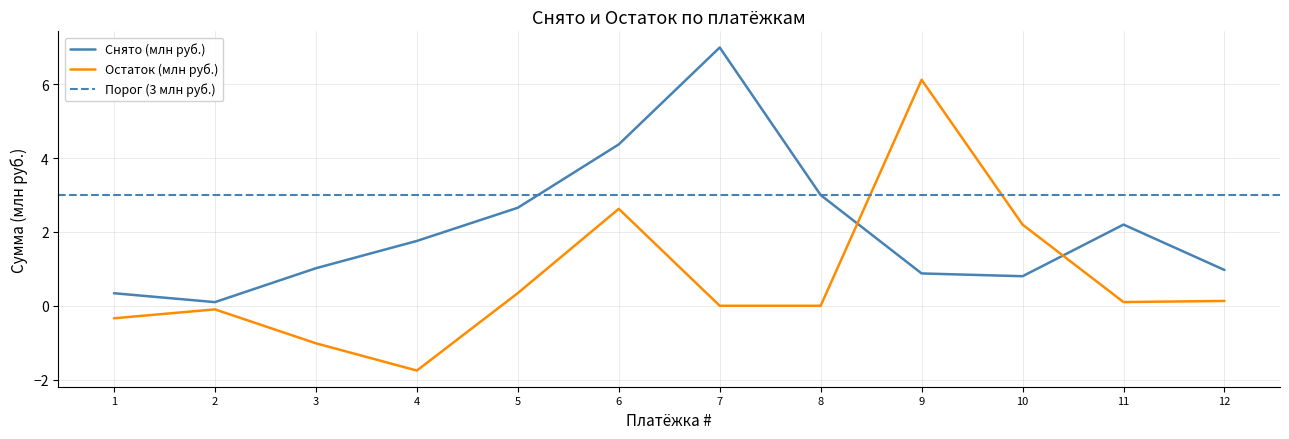

The value of Остаток (млн руб.) at 4 is -0.7. True or false?

False